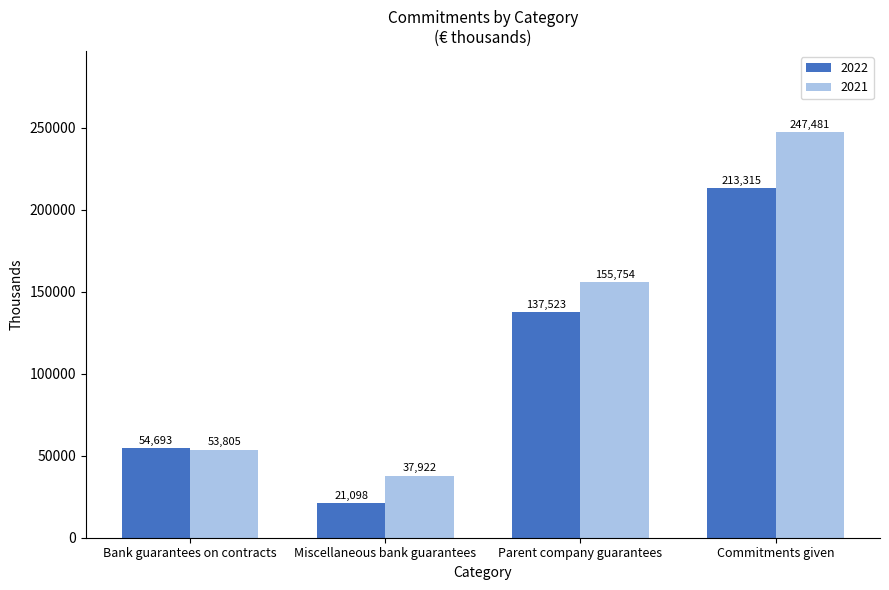

What is the difference between the 2021 values at Parent company guarantees and Miscellaneous bank guarantees?

117832